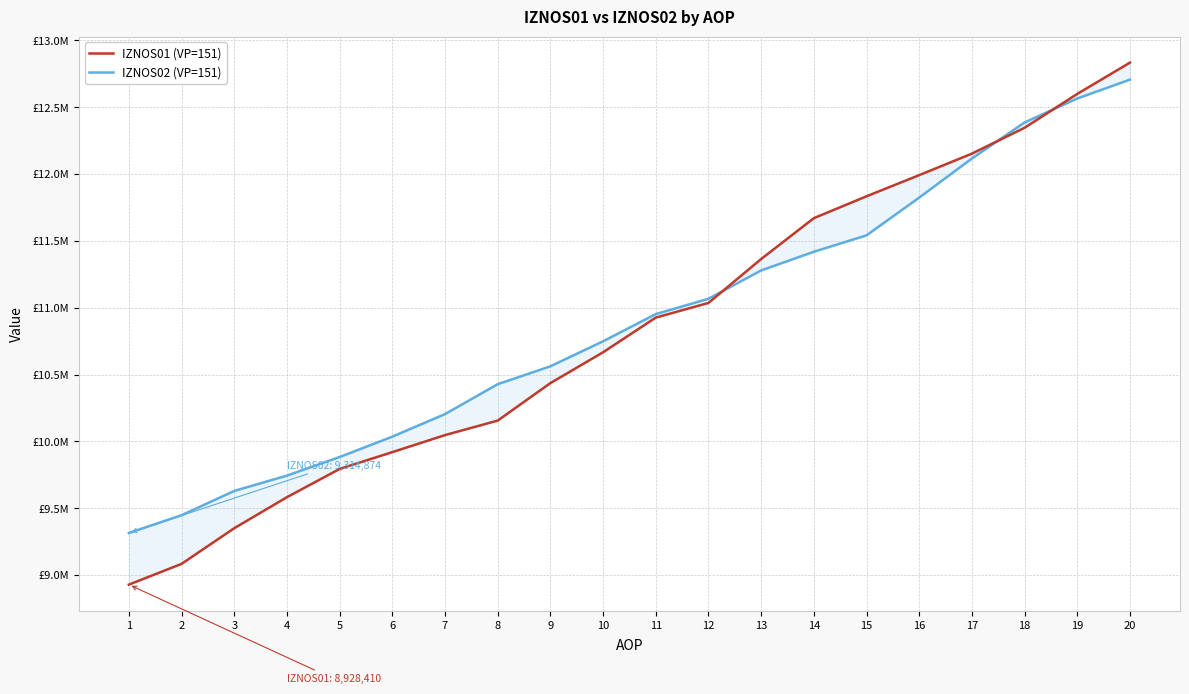

Which has a higher value, 7 or 2?

7